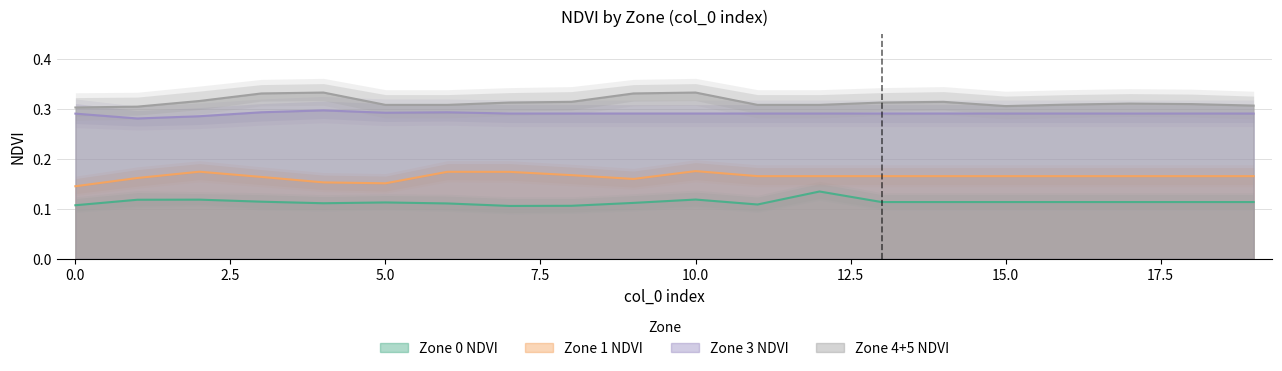

True or false: Zone 1 NDVI and Zone 3 NDVI intersect in this chart.

False